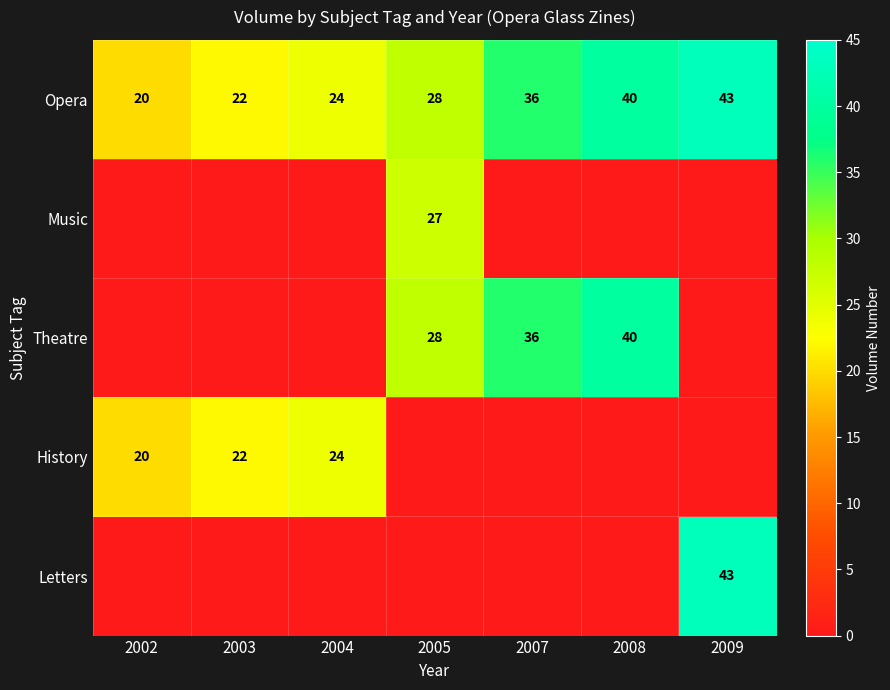

What is the difference between the highest and lowest values at 2002?

20